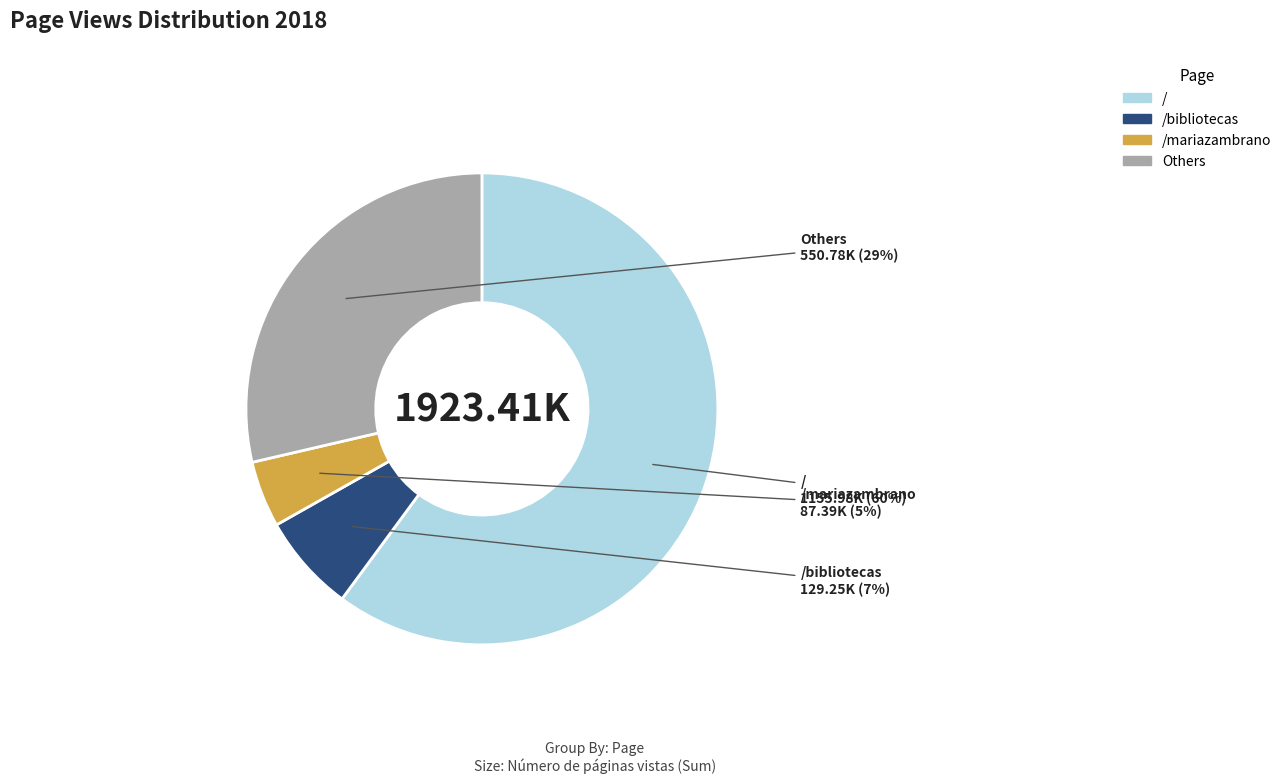

Is there a majority slice in this chart?

Yes